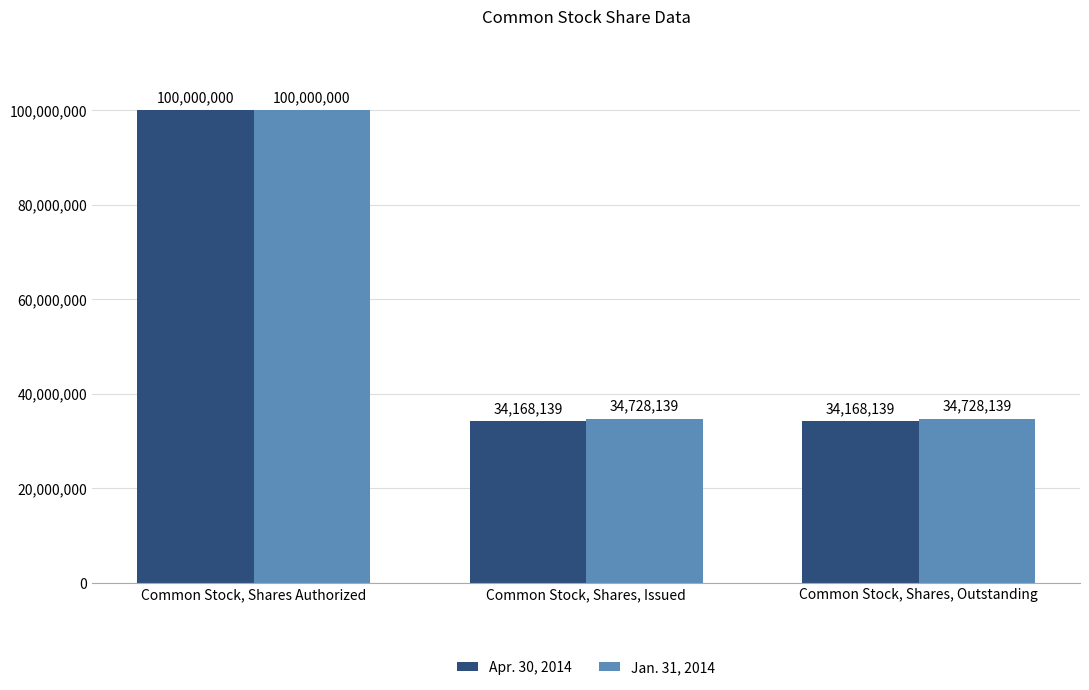

What is the label of the 3rd bar from the right?

Common Stock, Shares Authorized